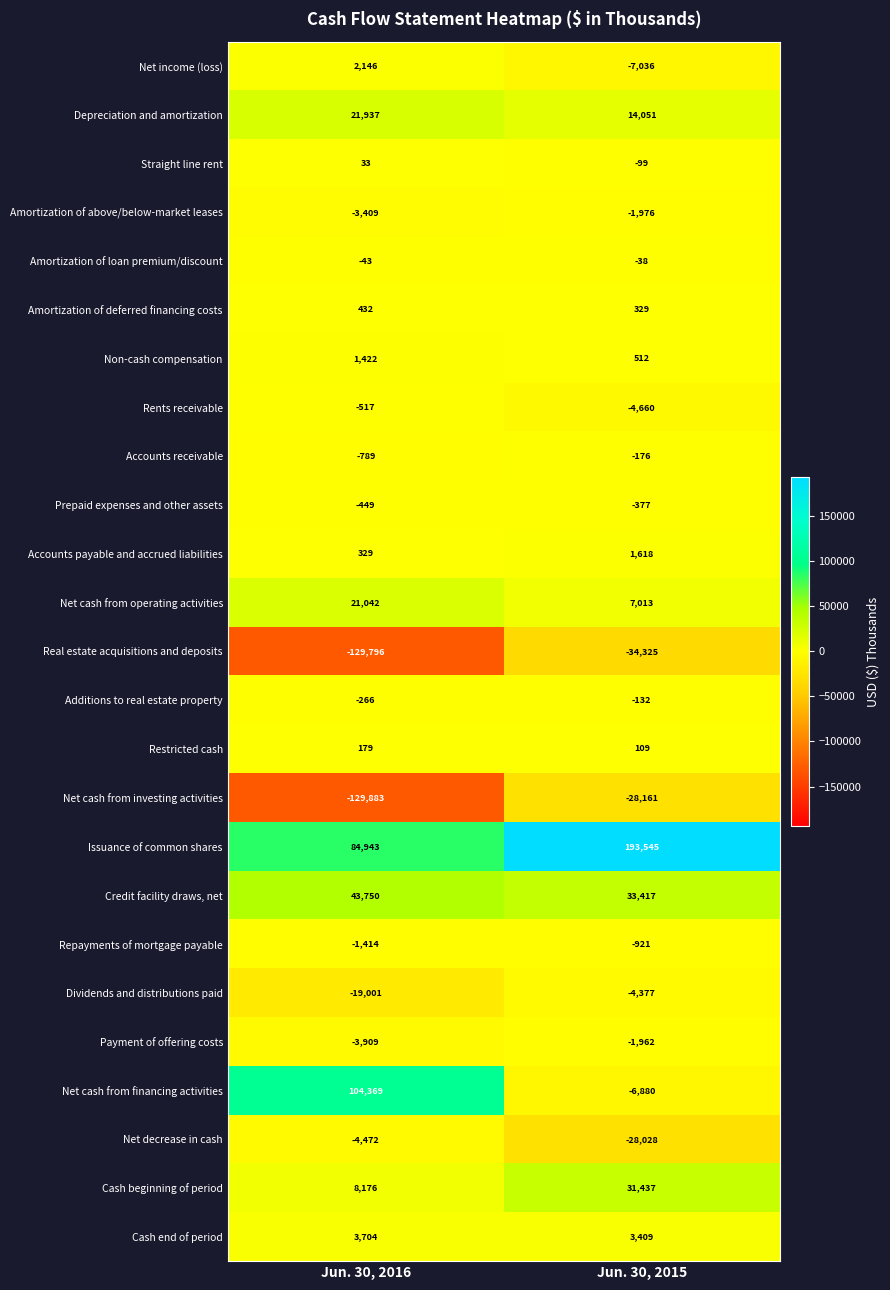

What is the minimum value shown in the chart?

-129883